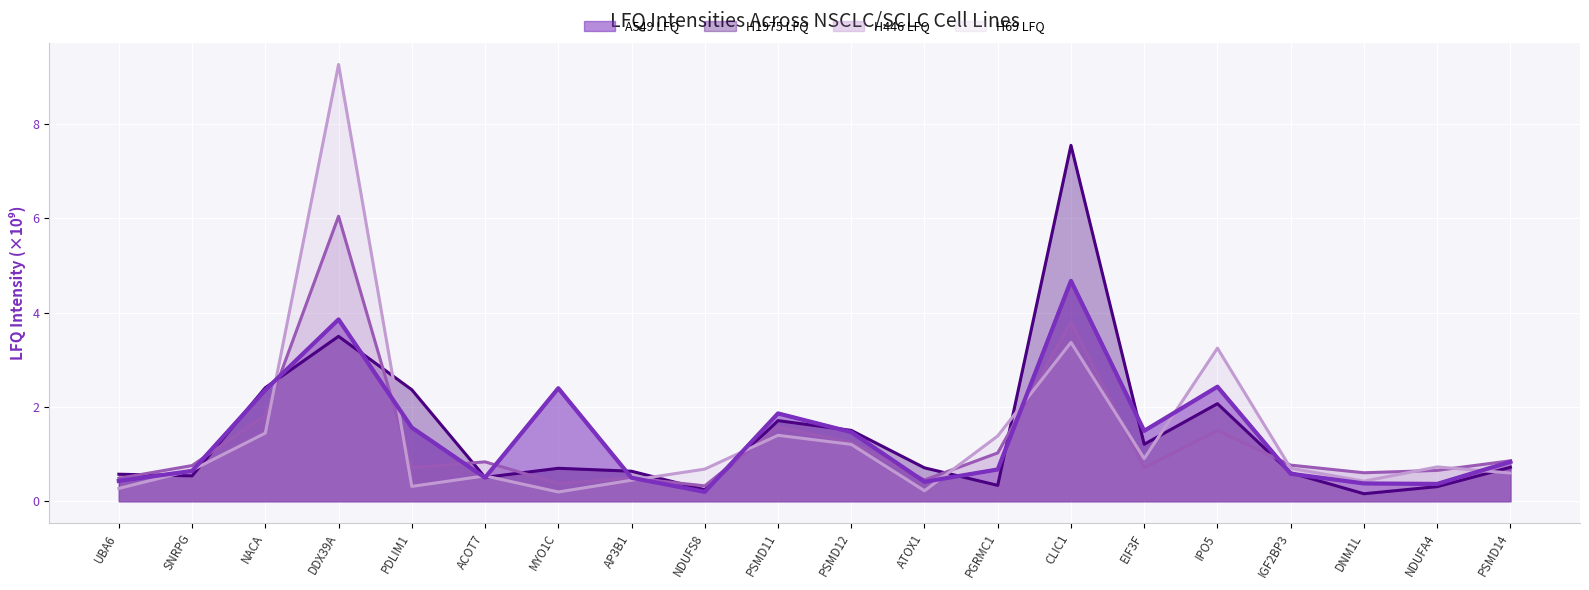

At which label does H69 LFQ reach its peak?

DDX39A